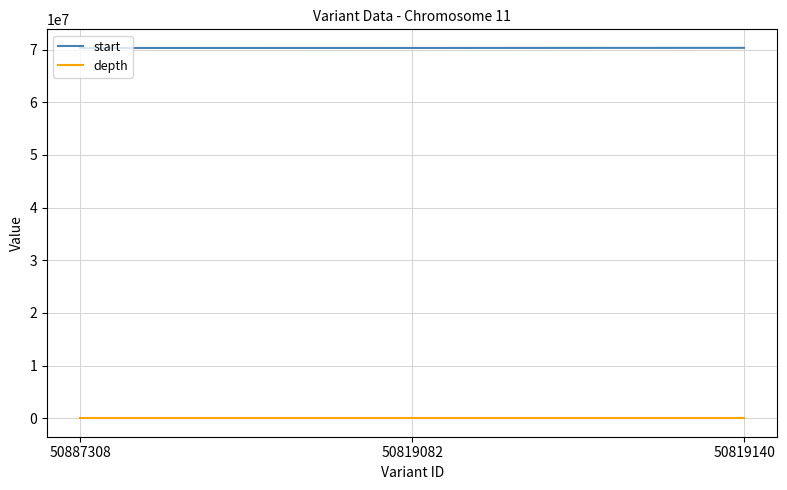

At which label is depth closest to 26?

50819082